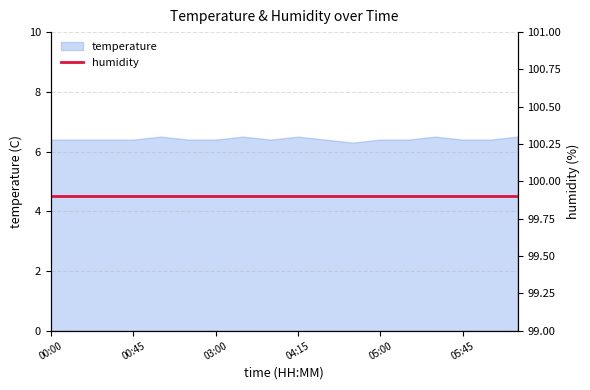

What is the label of the 2nd point from the left?

00:15